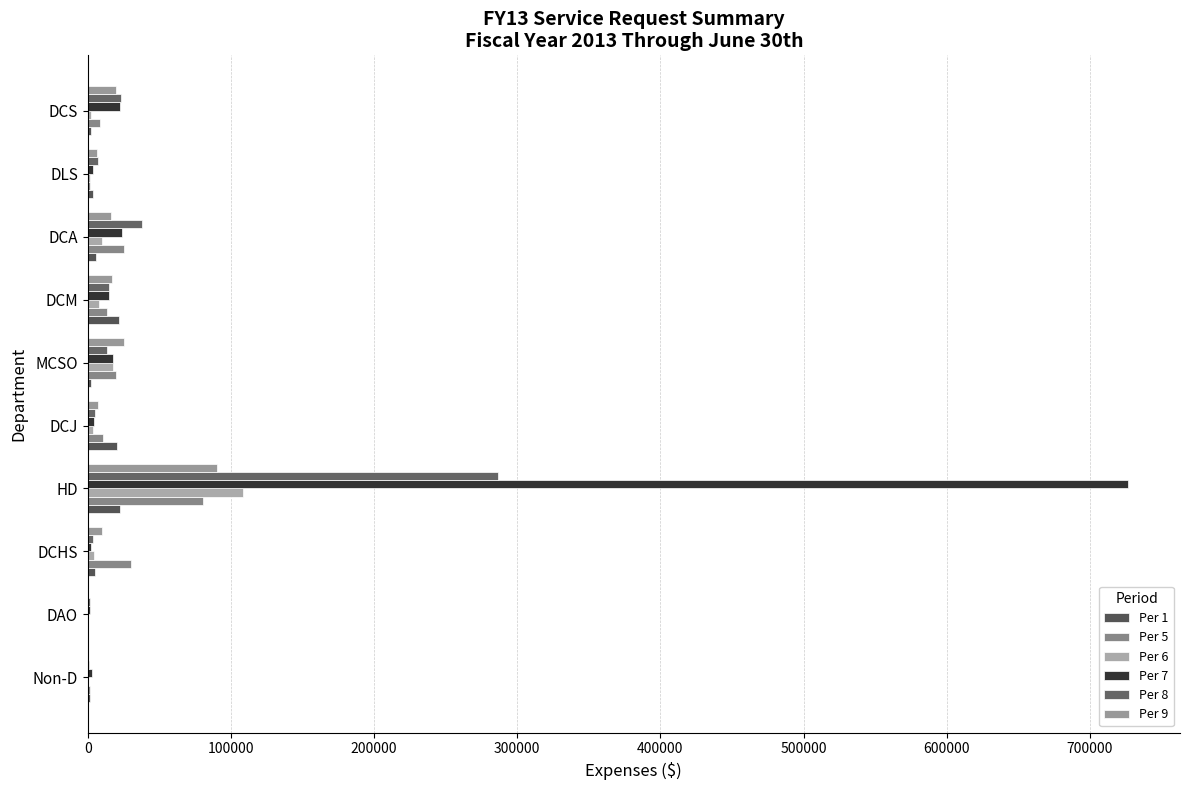

Rank the series by their maximum value, from highest to lowest.

Per 7, Per 8, Per 6, Per 9, Per 5, Per 1